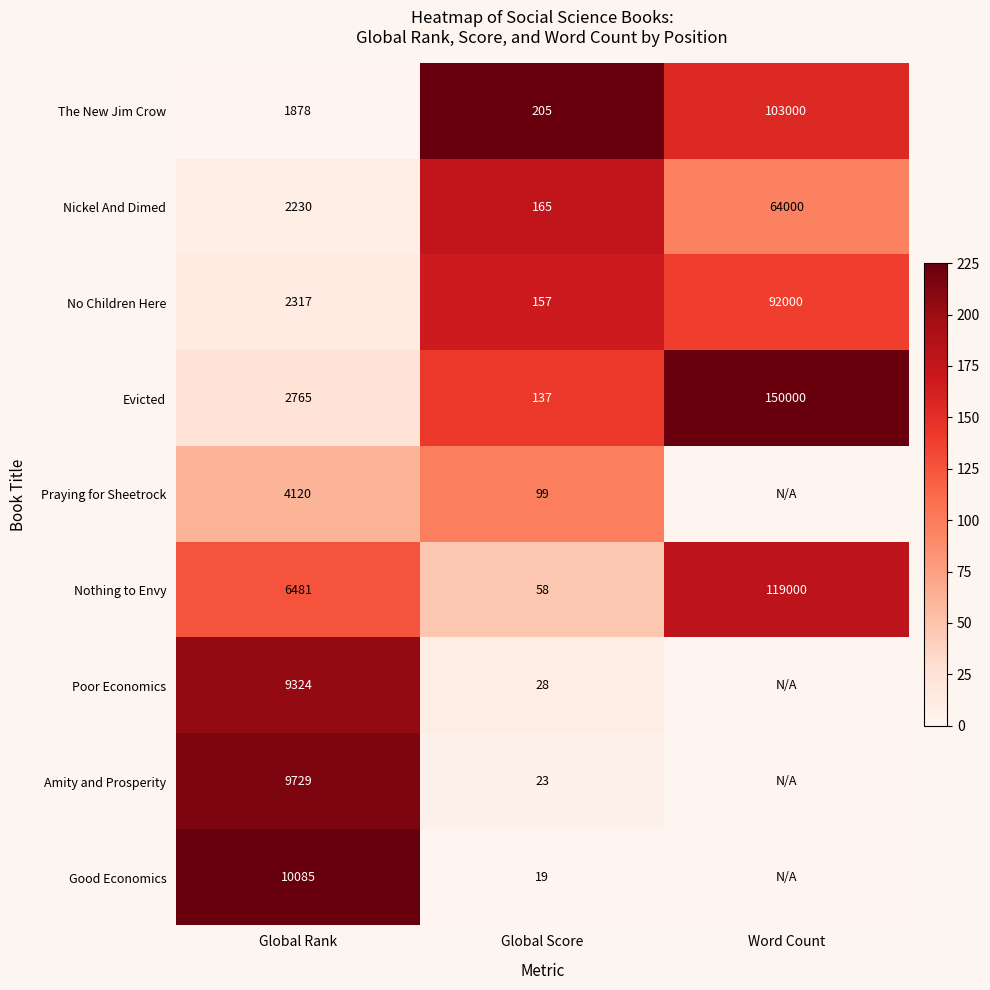

What is the difference between the No Children Here values at Word Count and Global Score?

91843